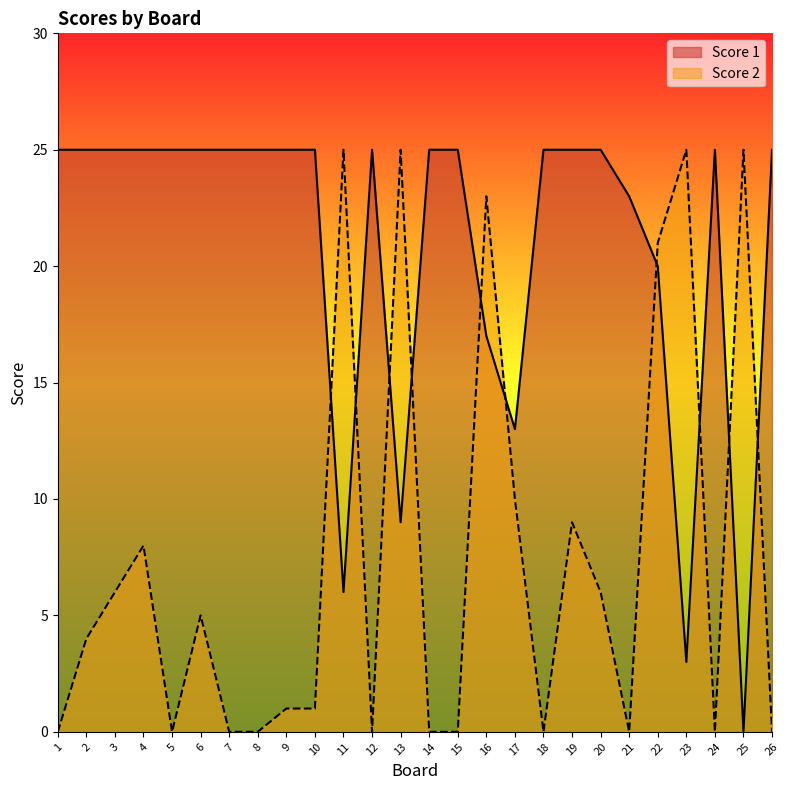

What value does the Score 1 series have at 19, to the nearest 10?

20